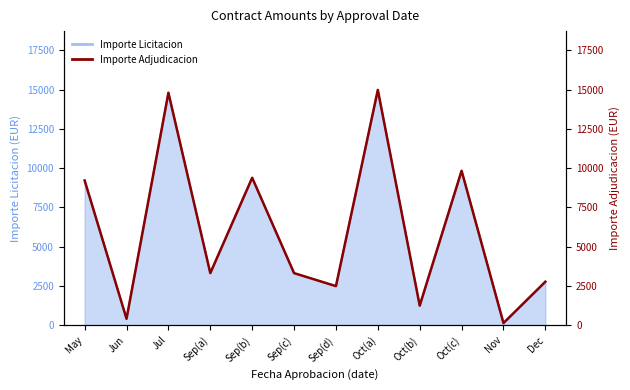

What is the label of the 4th point from the left?

Sep(a)